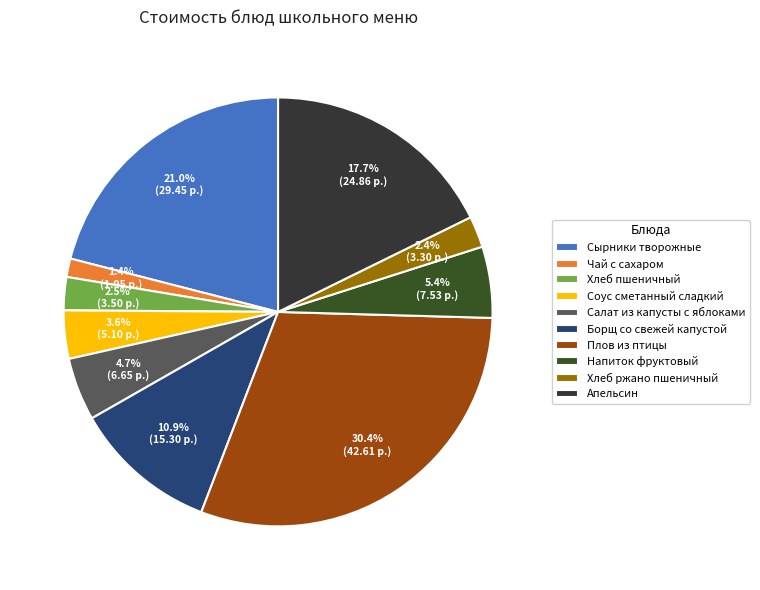

How many slices are in this pie chart?

10